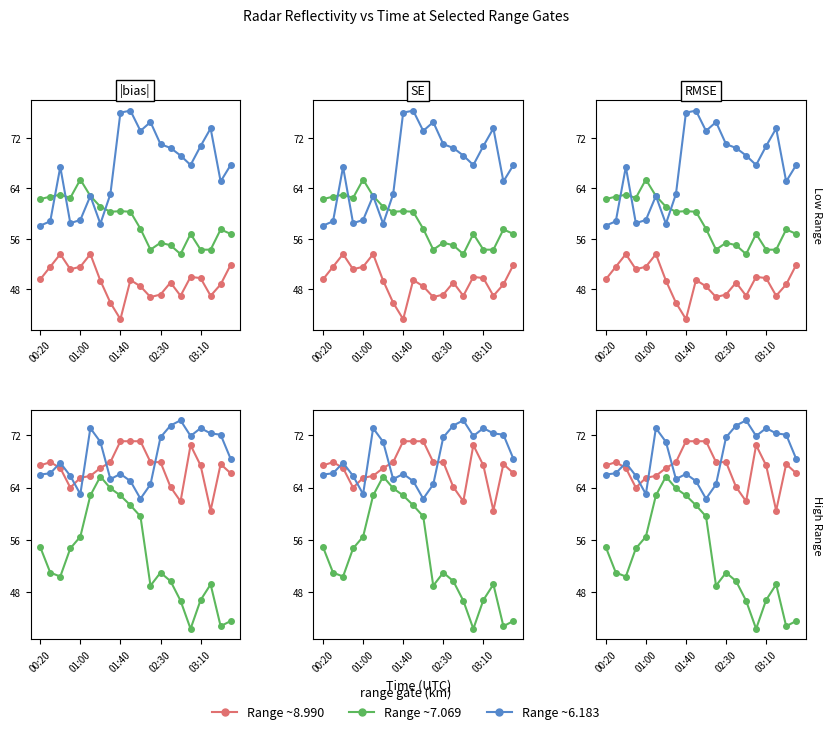

At which category does the chart reach its minimum across all series?

03:00